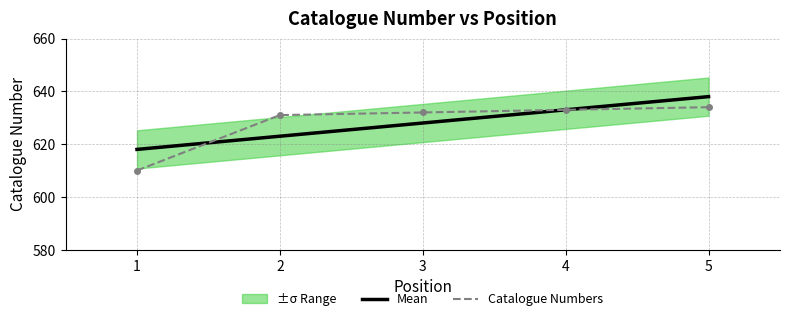

What is the smallest value displayed?

610